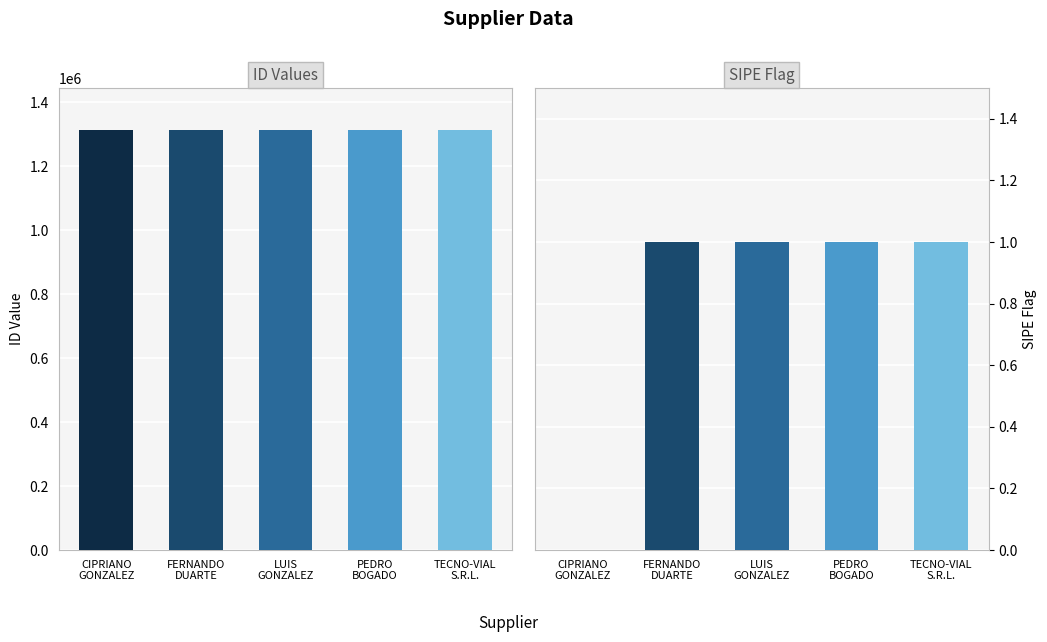

The value at CIPRIANO
GONZALEZ is 275901. True or false?

False